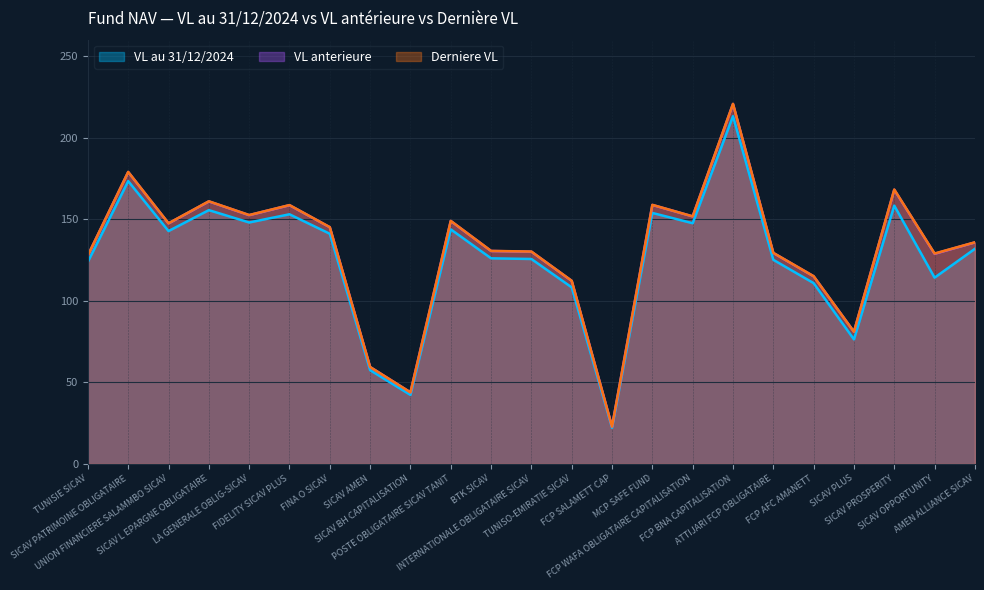

What is the difference between the VL anterieure values at SICAV L EPARGNE OBLIGATAIRE and SICAV PATRIMOINE OBLIGATAIRE?

18.0